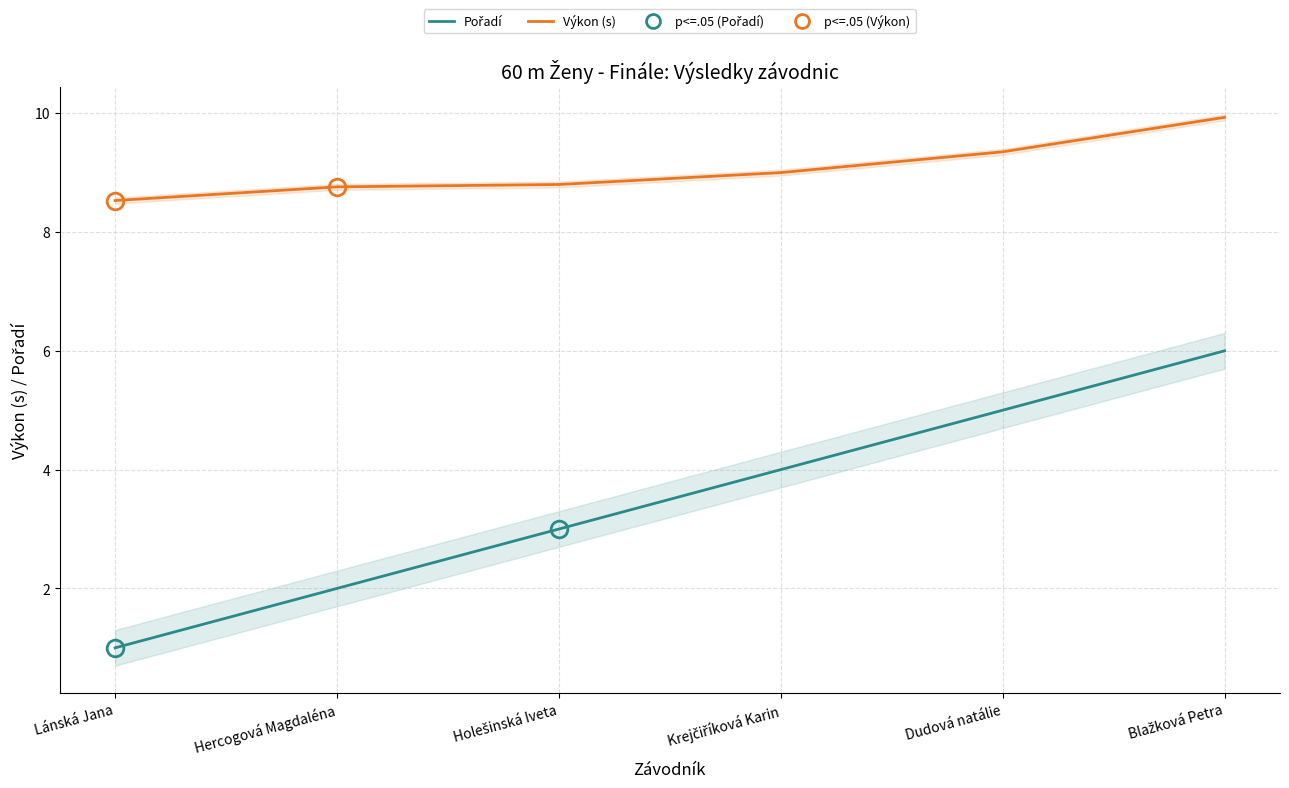

True or false: Pořadí has a value of 1.0 at Holešinská Iveta.

False